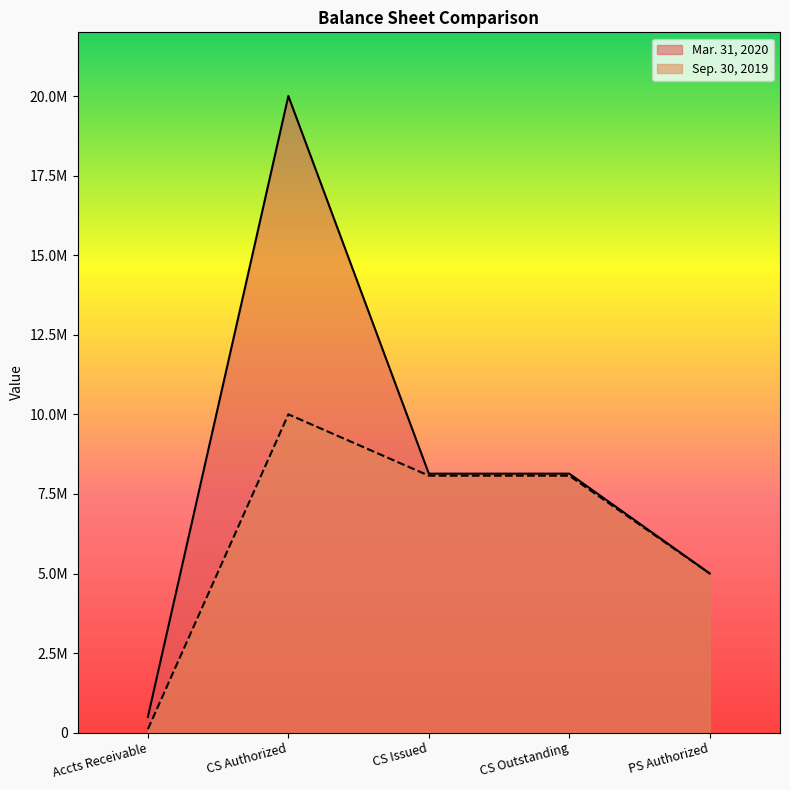

The value of Mar. 31, 2020 at Common stock issued is 8136945. True or false?

True